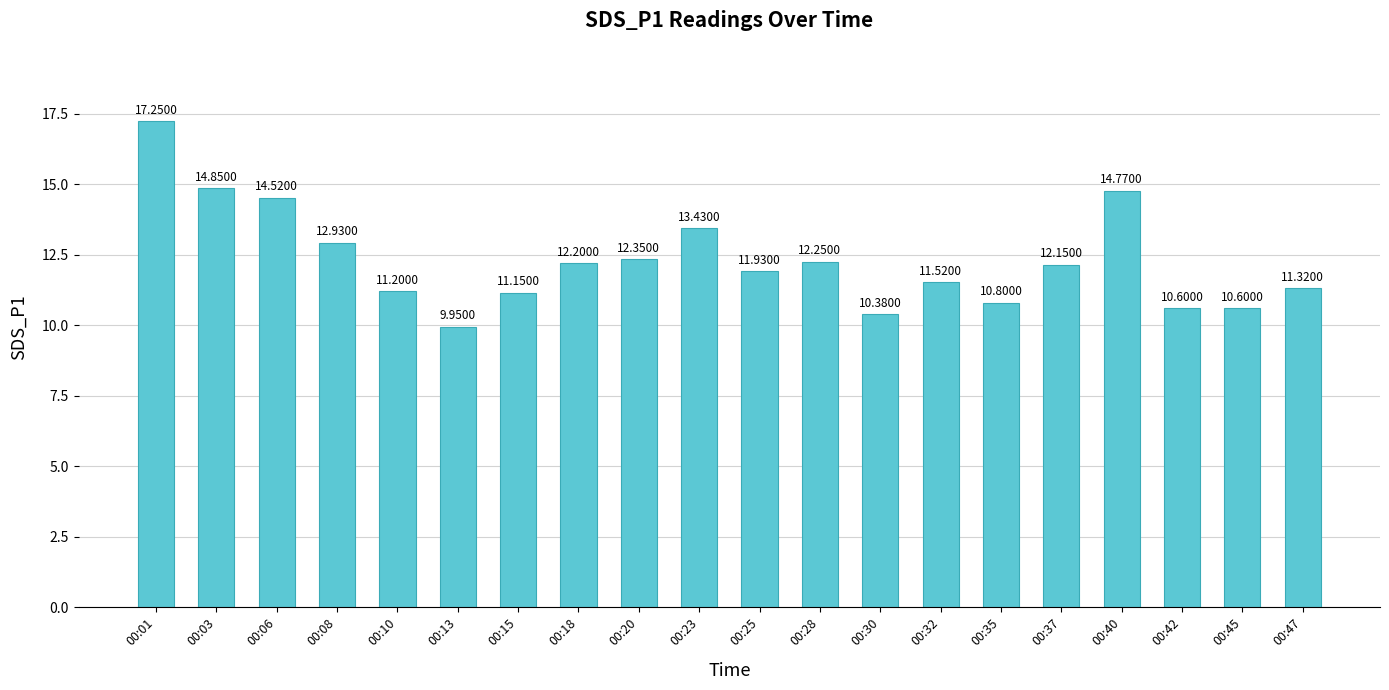

At which category does the chart reach its minimum across all series?

00:13